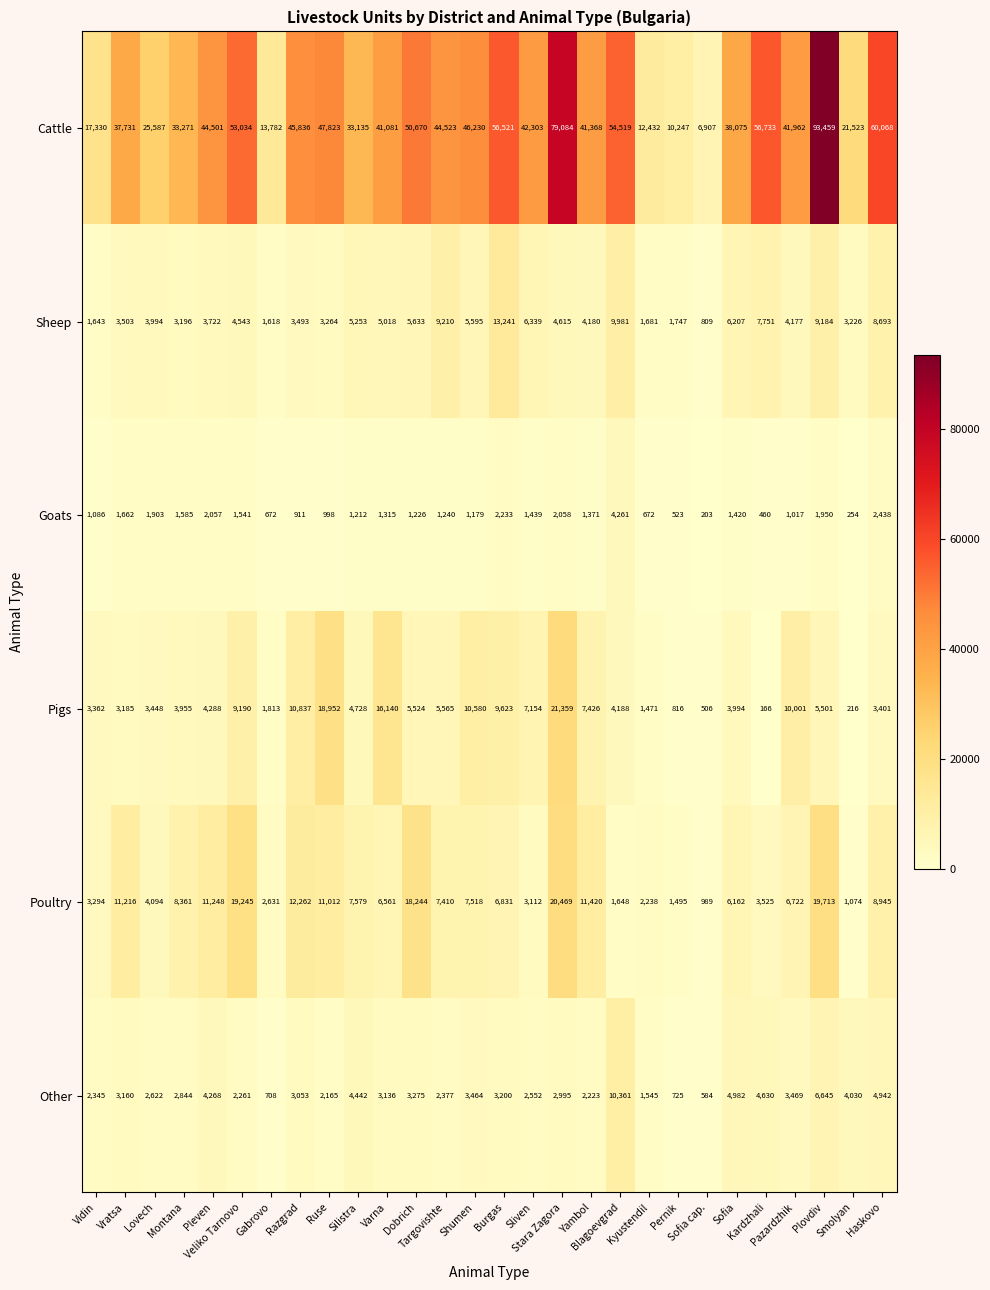

What is the average value of the Poultry series?

8036